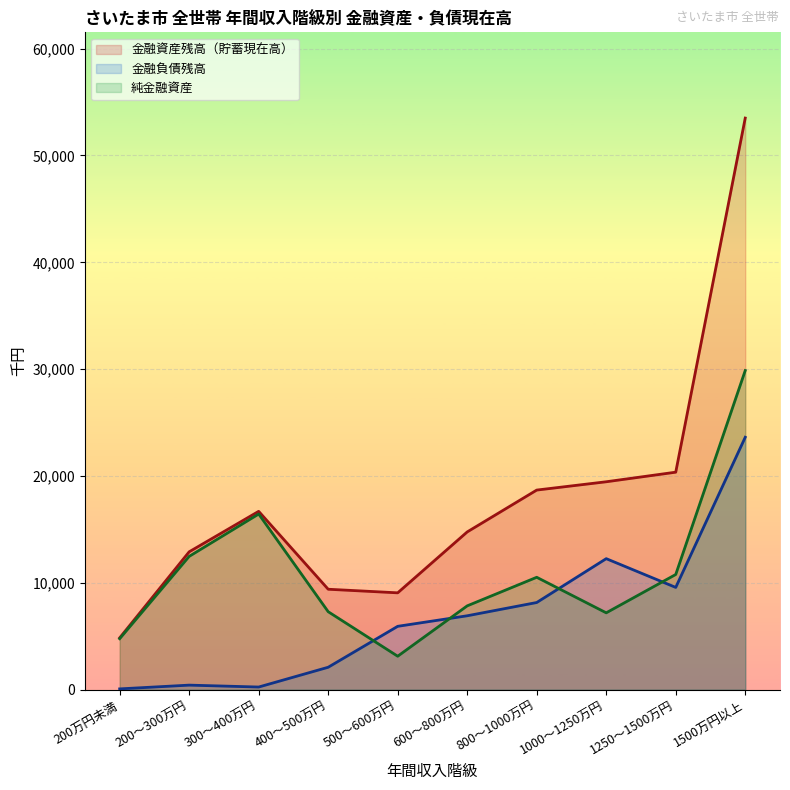

What is the difference between the 金融負債残高 values at 800～1000万円 and 1500万円以上?

15466